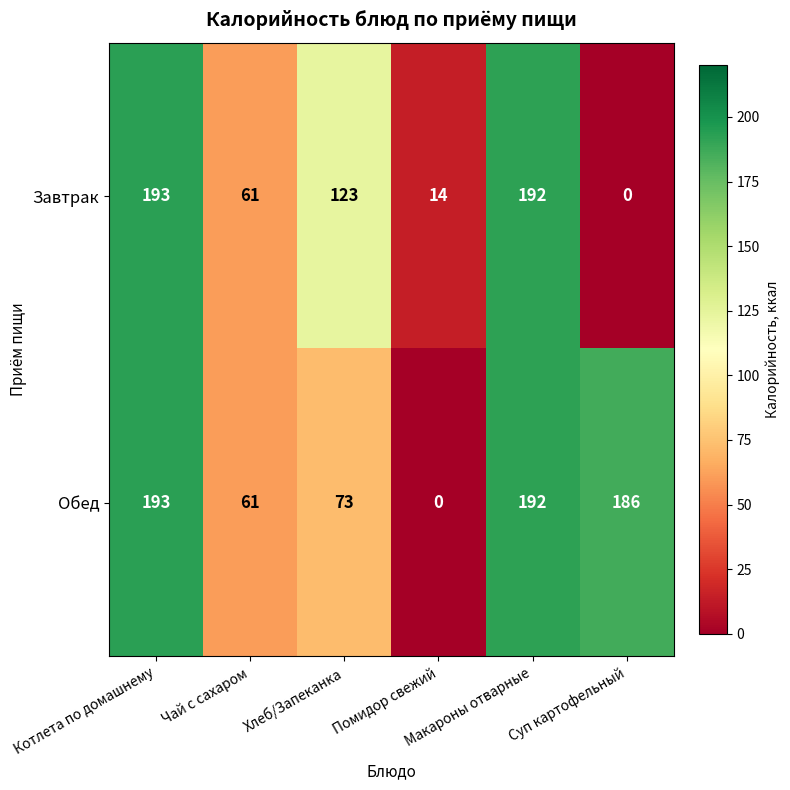

List the series in order of their overall mean, lowest first.

Завтрак, Обед